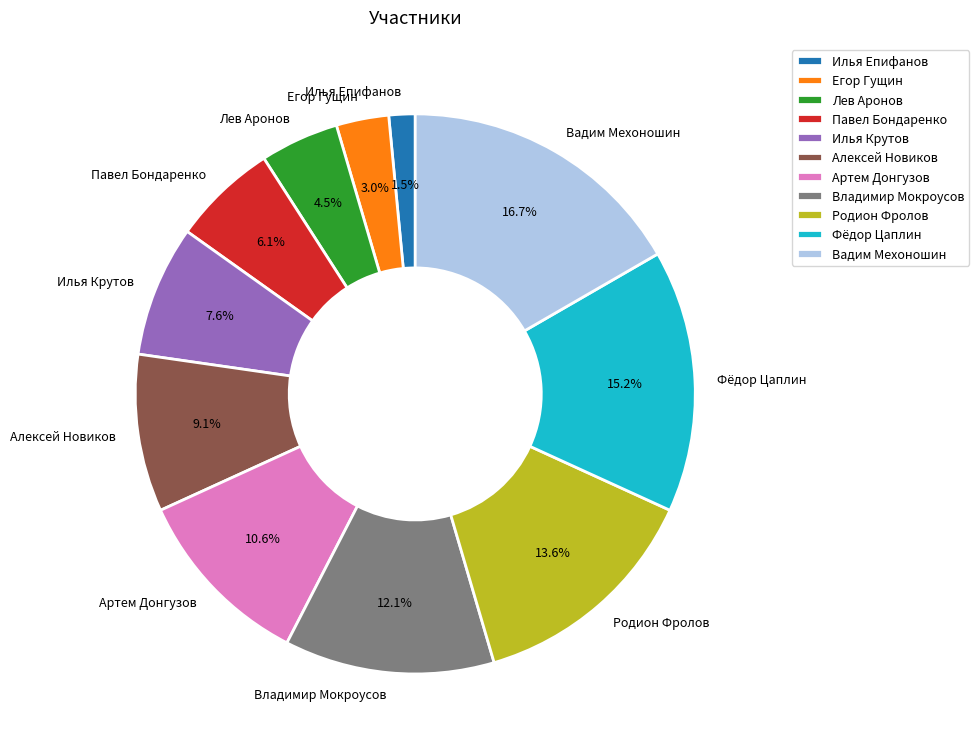

Does Артем Донгузов account for over 50% of the chart?

No